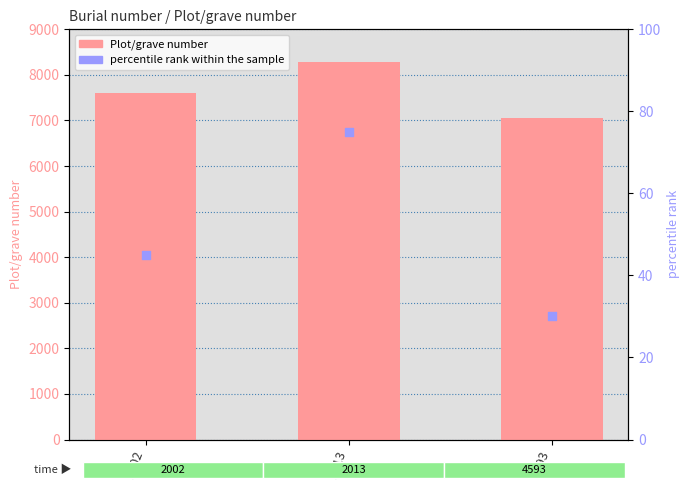

Which series contains the highest Y value?

Plot/grave number